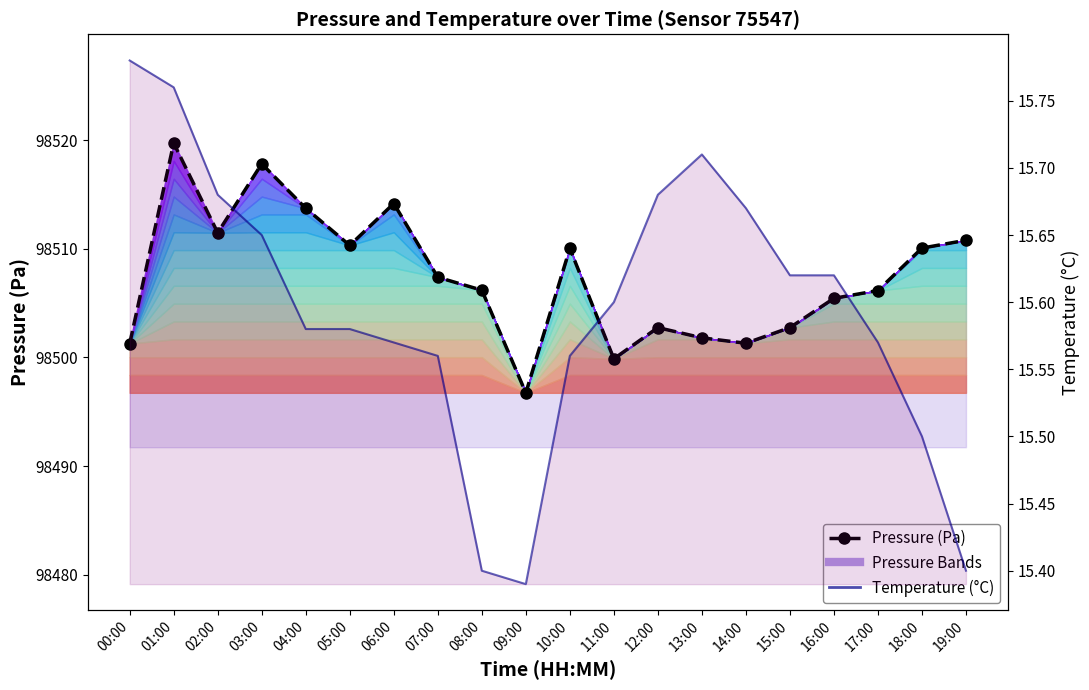

How many lines are shown in the chart?

2